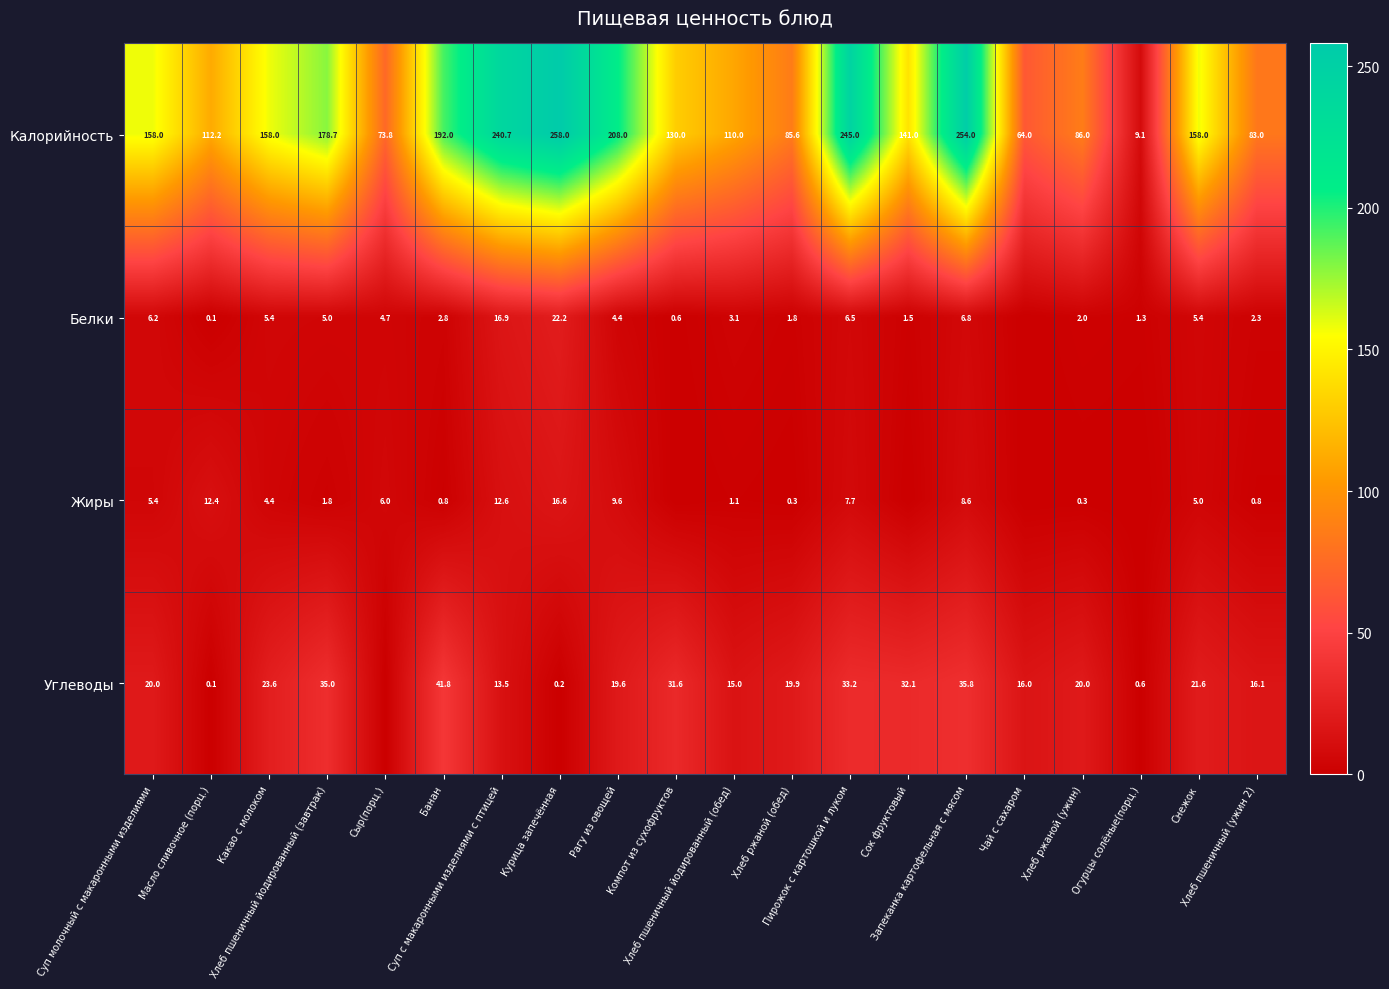

The Жиры series shows 5.4 at Суп молочный с макаронными изделиями. True or false?

True